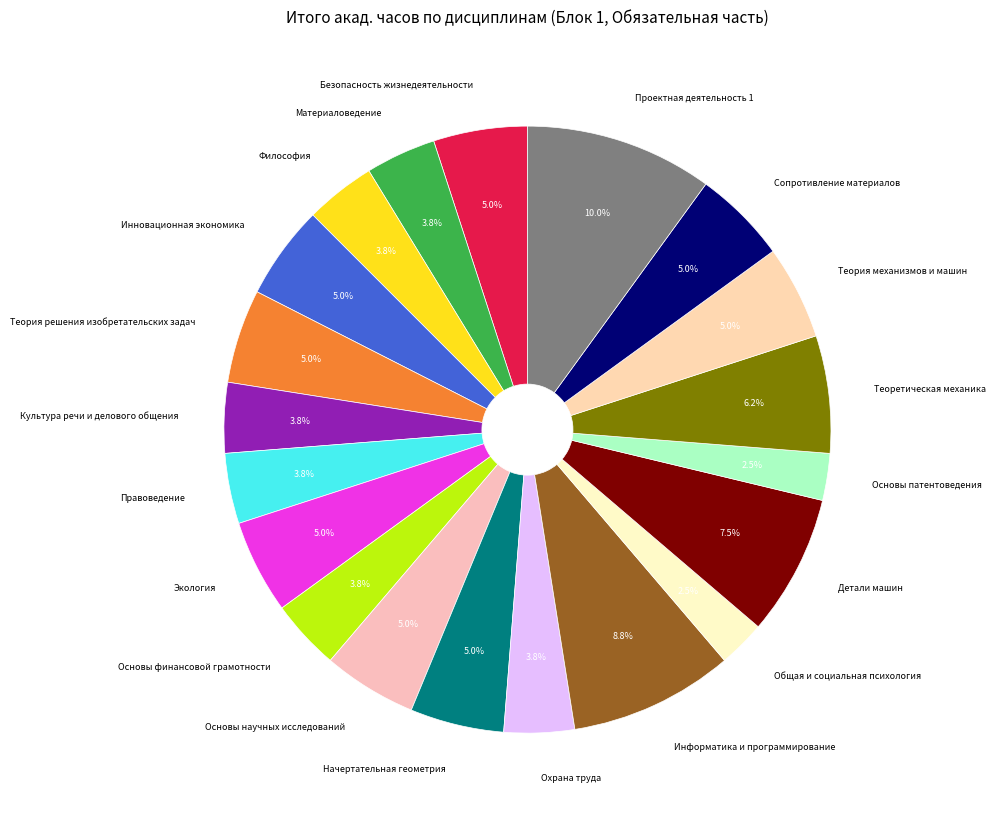

How many slices are in this pie chart?

20